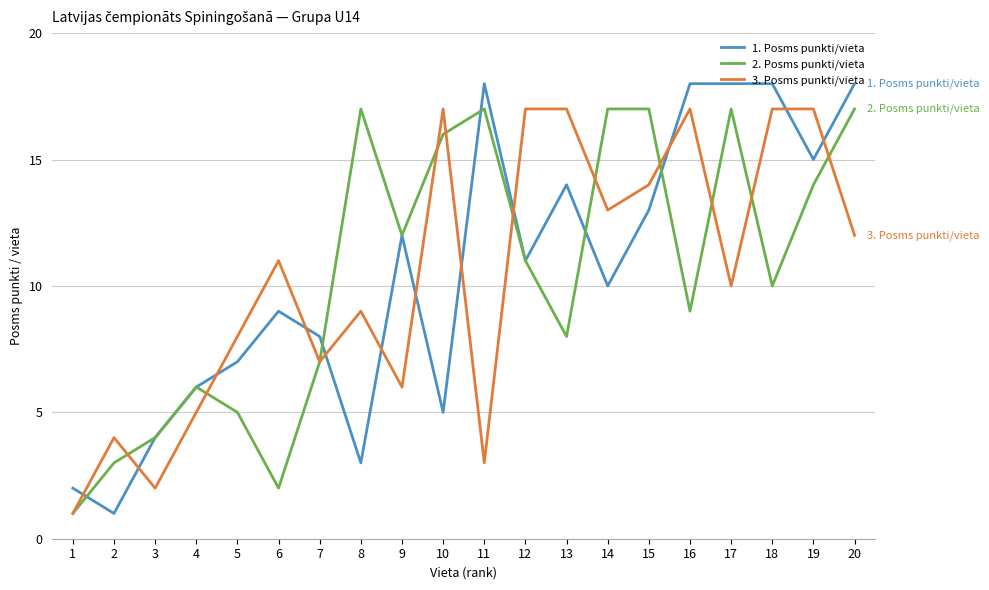

What is the difference between the maximum and minimum values in the 3. Posms punkti/vieta series?

16